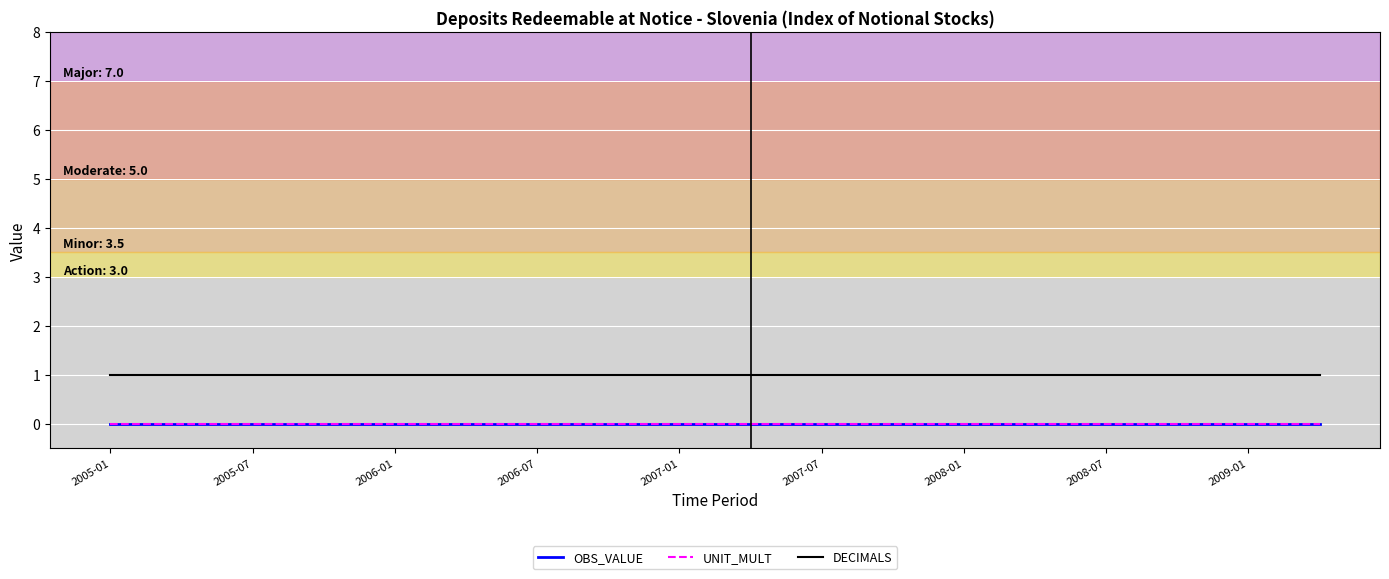

Is this an area chart (filled region under the line)?

No